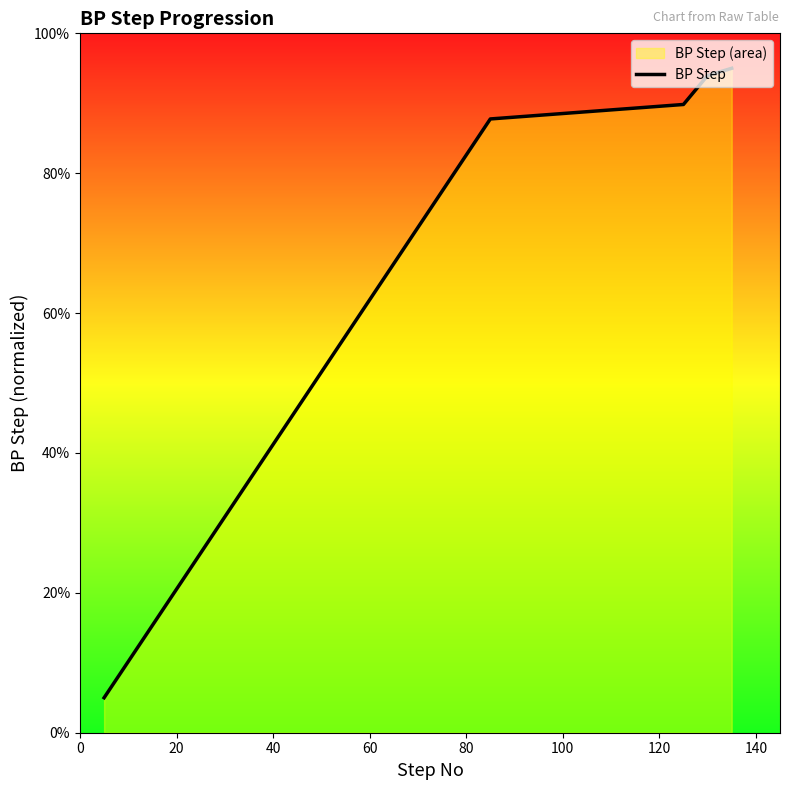

What is the difference between the maximum and minimum values?

90.0